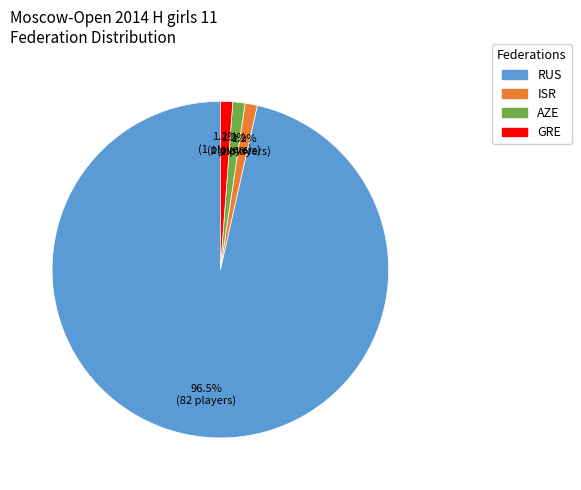

Combined, do RUS and AZE account for over 50%?

Yes